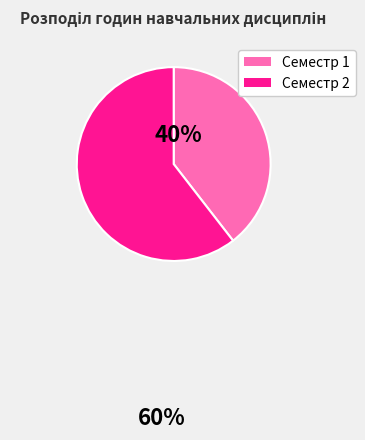

Does any single category account for the majority?

Yes